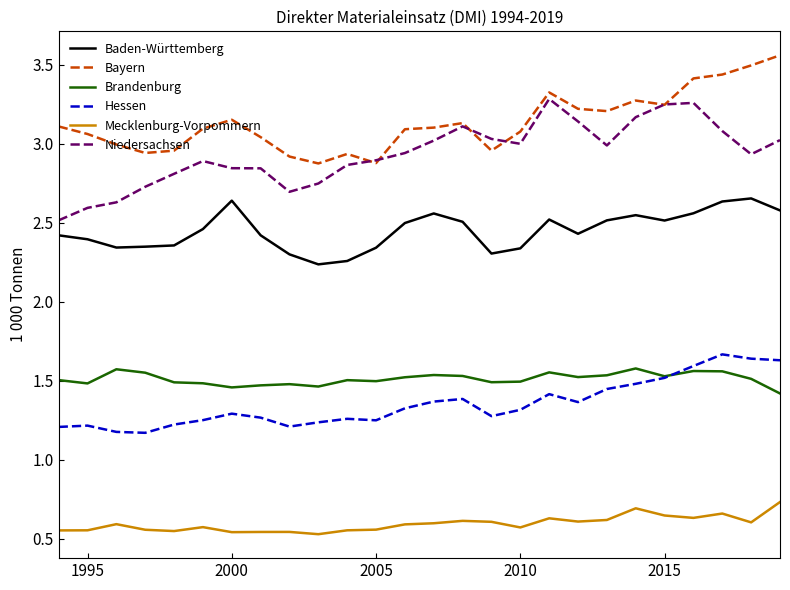

True or false: Niedersachsen and Brandenburg intersect in this chart.

False